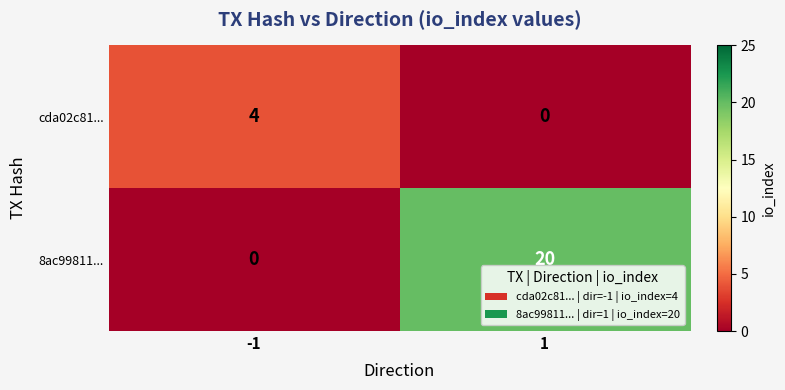

Reading left to right, list all the values displayed in this chart.

cda02c81...: -1=4	1=0
8ac99811...: -1=0	1=20